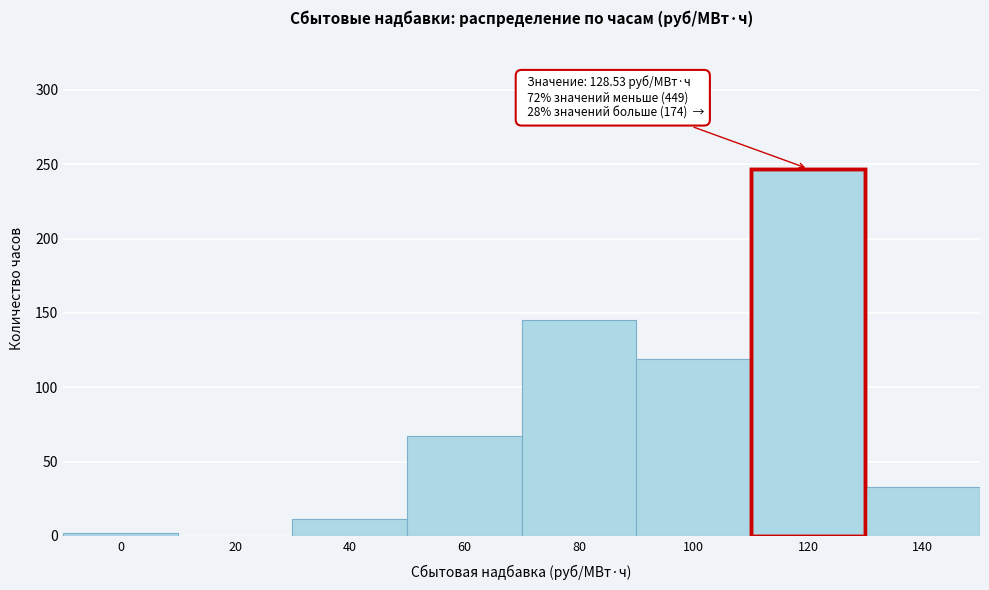

Reading left to right, what are all the values shown in this chart?

0=2	20=0	40=11	60=67	80=145	100=119	120=247	140=33